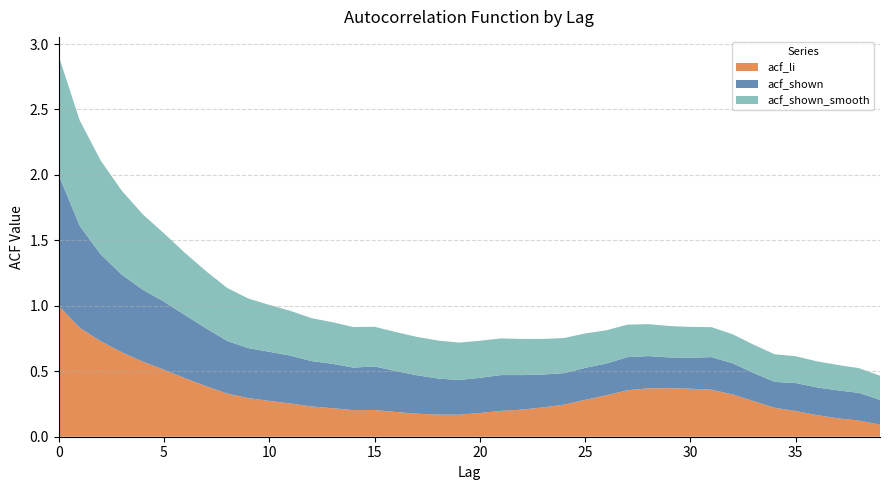

Reading right to left, list all the values displayed in this chart.

acf_li: 0.1	0.1	0.1	0.2	0.2	0.2	0.3	0.3	0.4	0.4	0.4	0.4	0.4	0.3	0.3	0.2	0.2	0.2	0.2	0.2	0.2	0.2	0.2	0.2	0.2	0.2	0.2	0.2	0.3	0.3	0.3	0.3	0.4	0.4	0.5	0.6	0.6	0.7	0.8	1.0
acf_shown: 0.2	0.2	0.2	0.2	0.2	0.2	0.2	0.2	0.2	0.2	0.2	0.2	0.3	0.2	0.2	0.2	0.3	0.3	0.3	0.3	0.3	0.3	0.3	0.3	0.3	0.3	0.3	0.3	0.4	0.4	0.4	0.4	0.4	0.5	0.5	0.5	0.6	0.7	0.8	1.0
acf_shown_smooth: 0.2	0.2	0.2	0.2	0.2	0.2	0.2	0.2	0.2	0.2	0.2	0.2	0.2	0.3	0.3	0.3	0.3	0.3	0.3	0.3	0.3	0.3	0.3	0.3	0.3	0.3	0.3	0.3	0.3	0.4	0.4	0.4	0.4	0.5	0.5	0.6	0.6	0.7	0.8	0.9